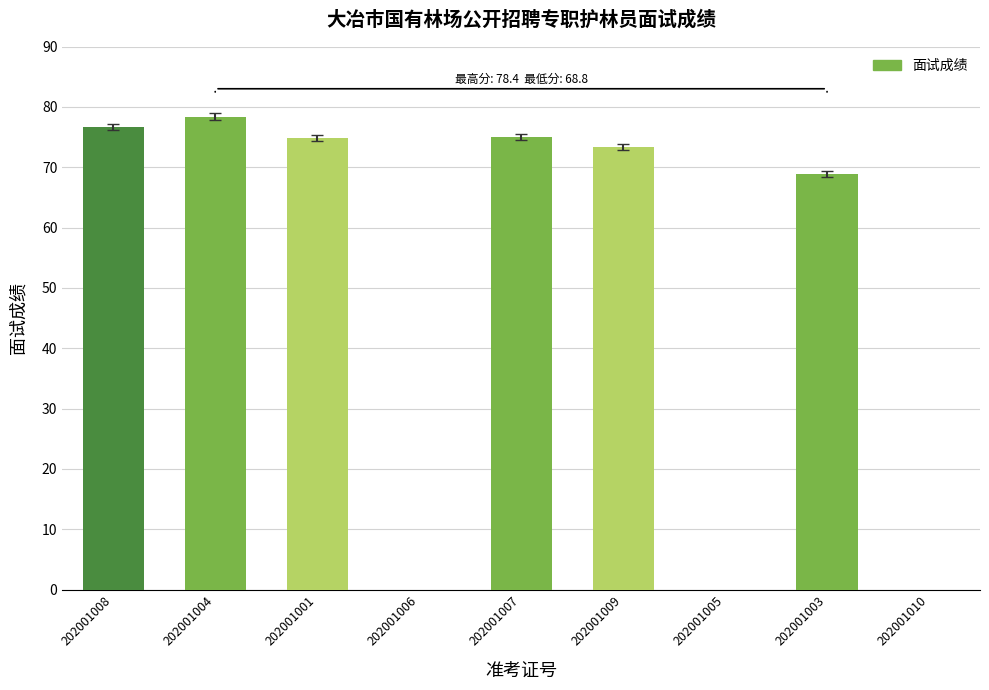

What is the change in value from 202001004 to 202001005?

-78.4